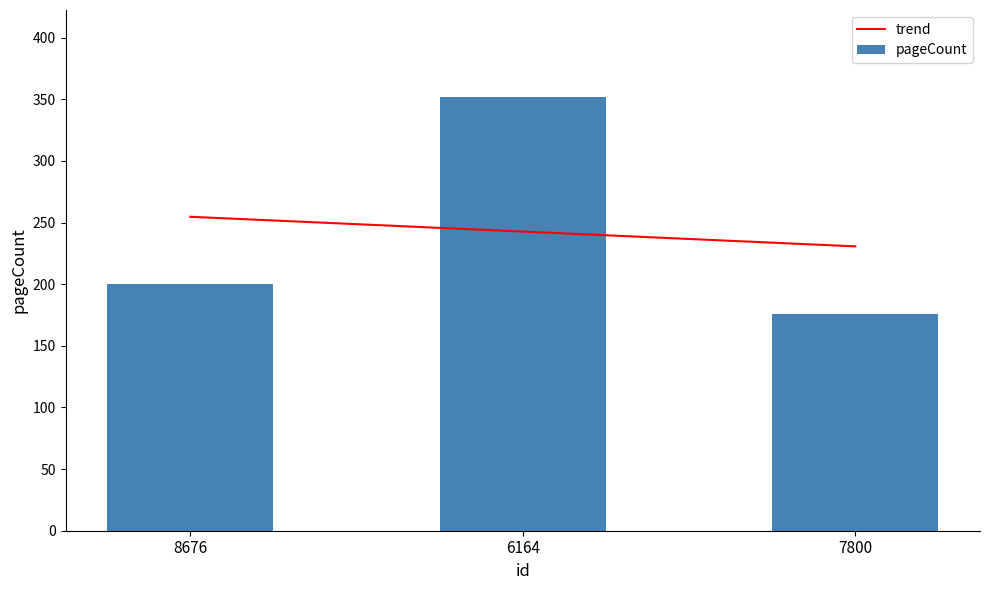

What is the total value across all series at 7800?

406.7